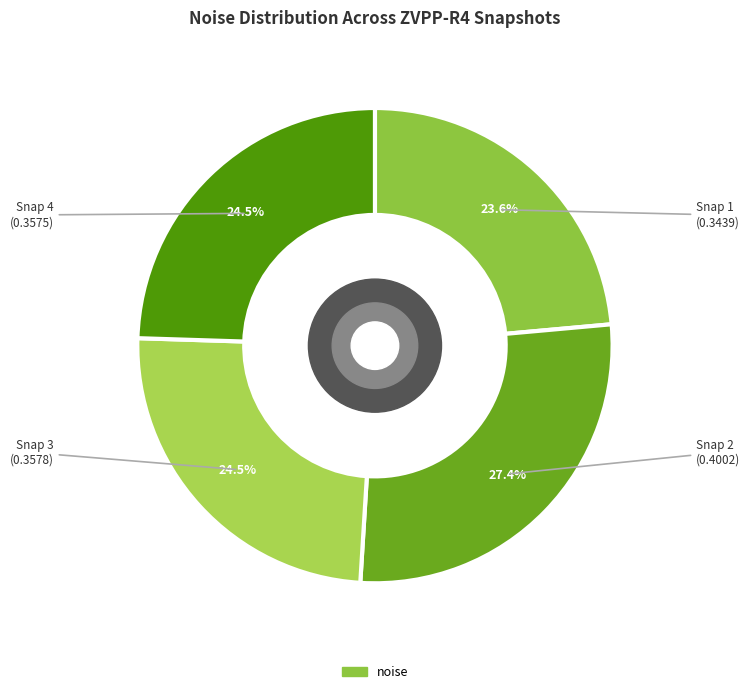

How many segments does this pie chart have?

4